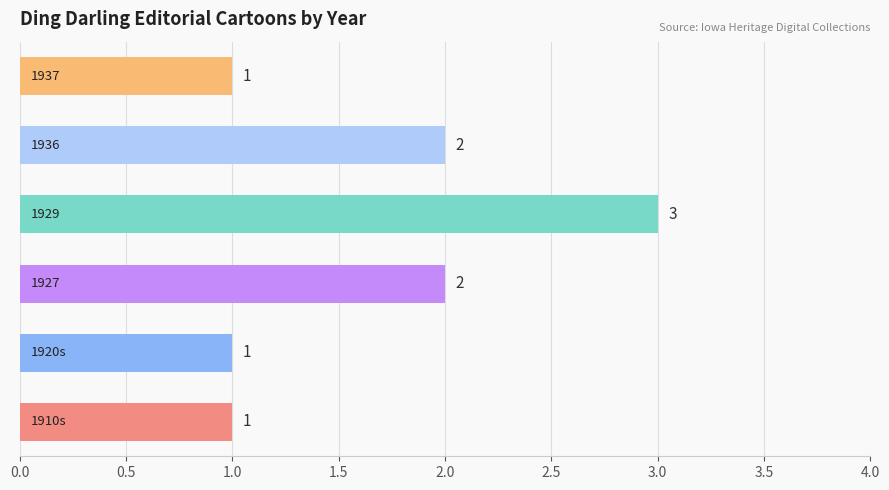

What is the sum of all values?

10